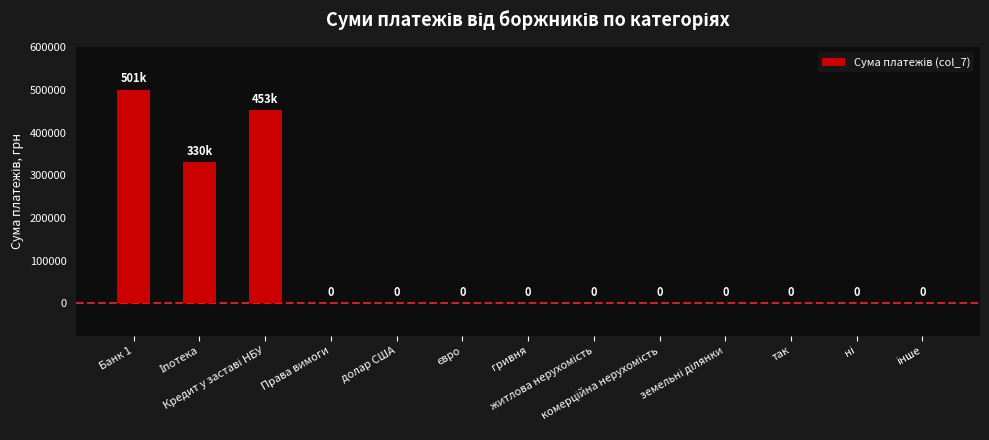

What is the maximum value shown in the chart?

501051.0